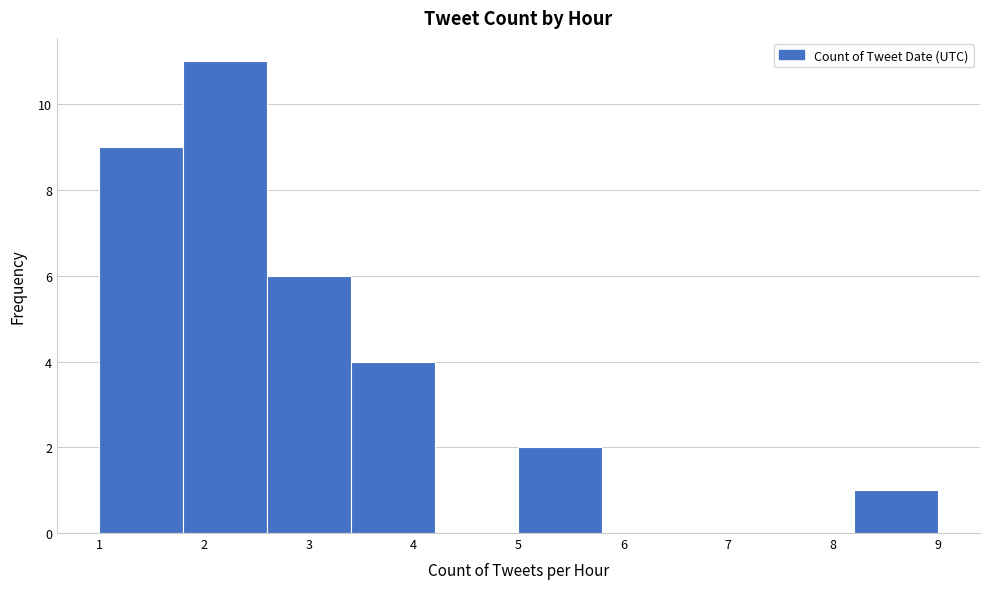

Reading left to right, transcribe this chart: for each bar, give the range it covers on the x-axis and its height. The values are not printed on the chart, so give them approximately, as read against the axis.

1.0 to 1.8: 9
1.8 to 2.6: 11
2.6 to 3.4: 6
3.4 to 4.2: 4
4.2 to 5.0: 0
5.0 to 5.8: 2
5.8 to 6.6: 0
6.6 to 7.4: 0
7.4 to 8.2: 0
8.2 to 9.0: 1